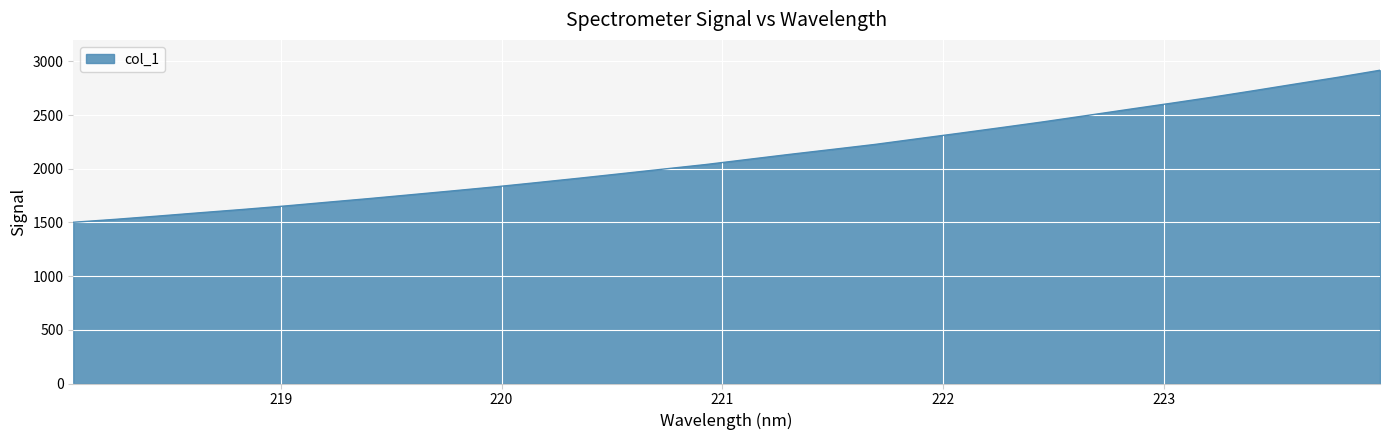

What is the smallest value displayed?

1501.5